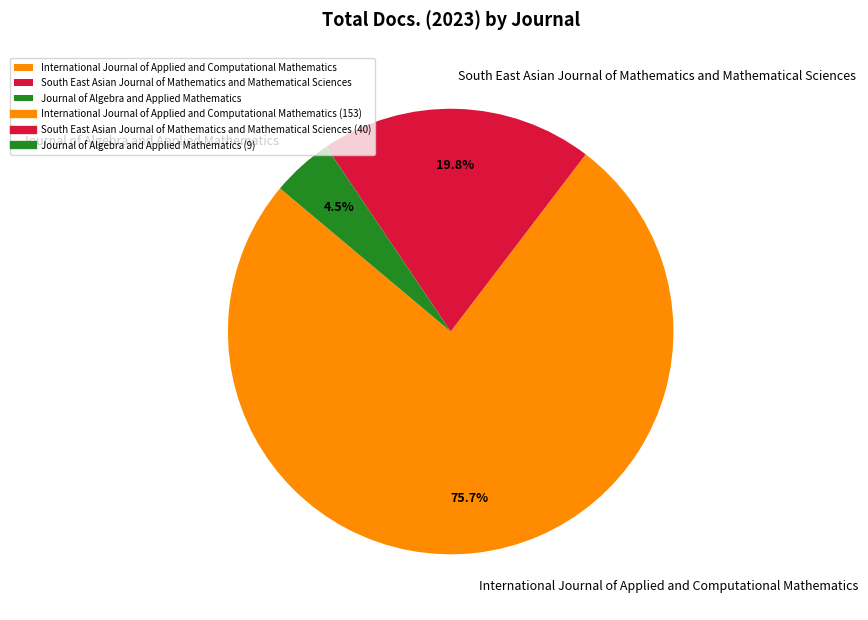

Which has a higher value, Journal of Algebra and Applied Mathematics or South East Asian Journal of Mathematics and Mathematical Sciences?

South East Asian Journal of Mathematics and Mathematical Sciences